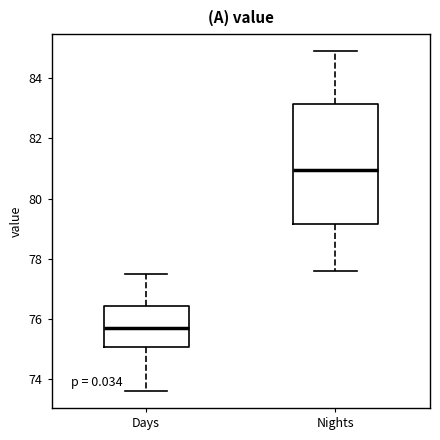

Which box's median line is the lowest?

Days